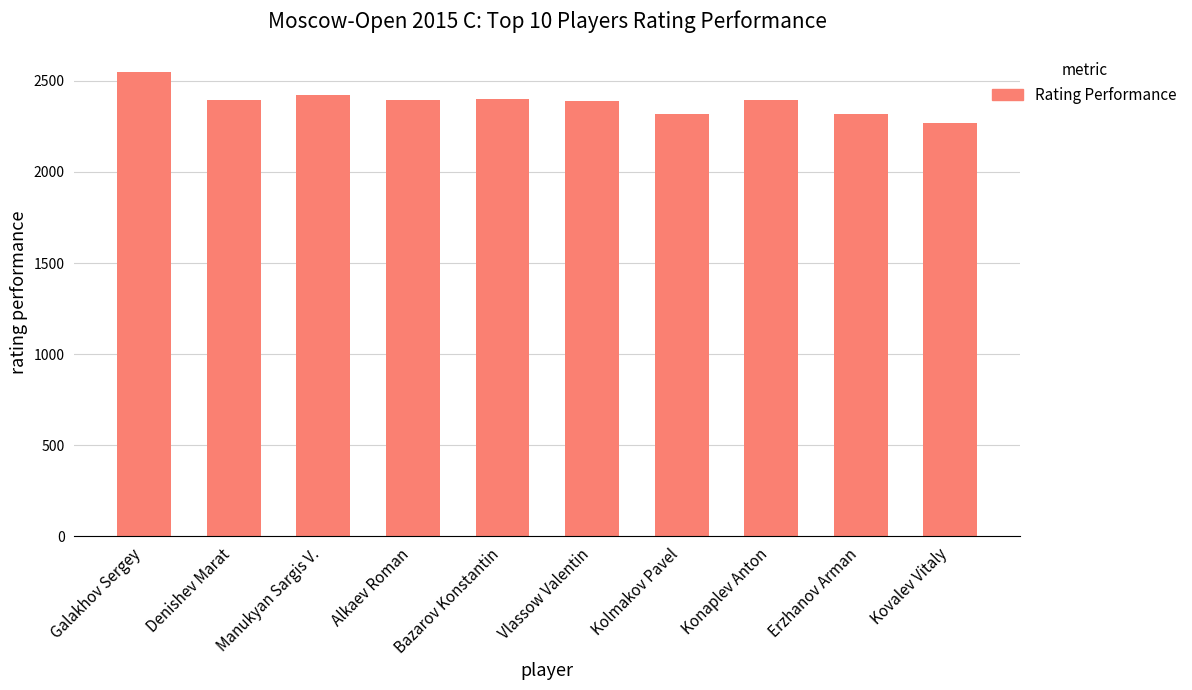

What is the approximate value at Bazarov Konstantin?

2401